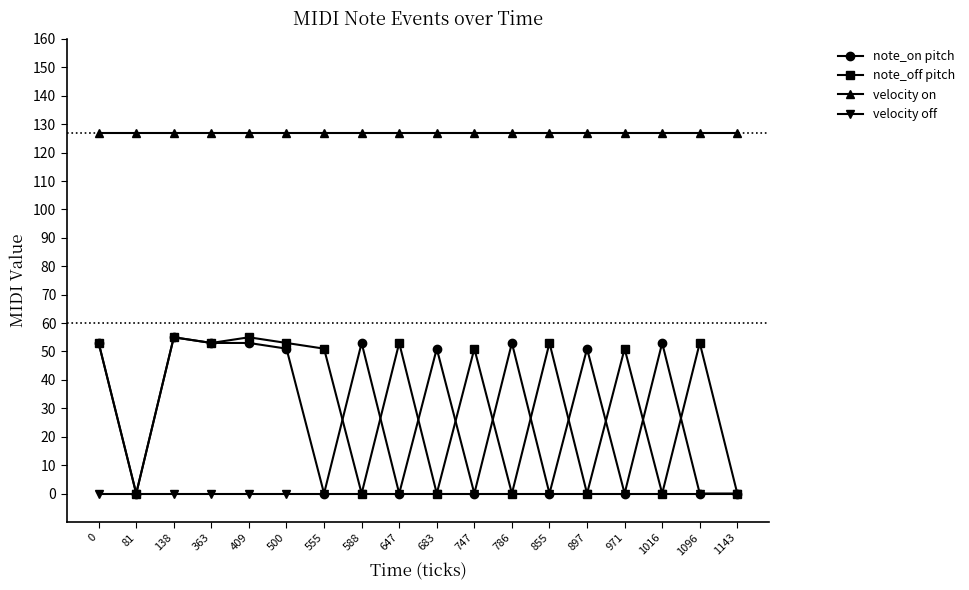

True or false: note_on pitch has more than 0 interior local peaks.

True